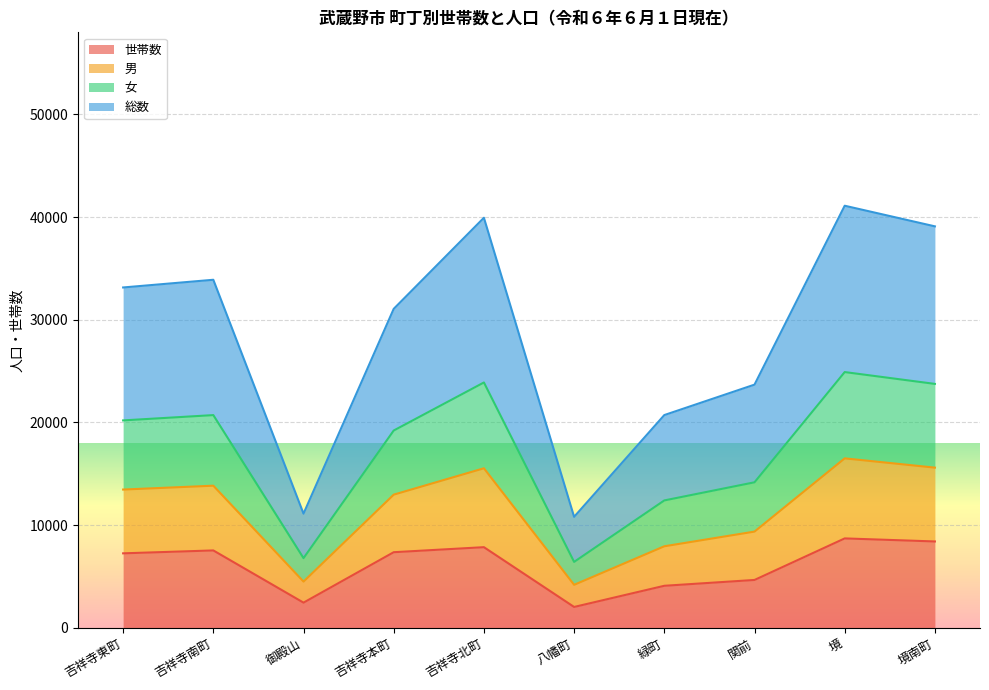

Is it true that 世帯数 equals 8407 at 境南町?

True